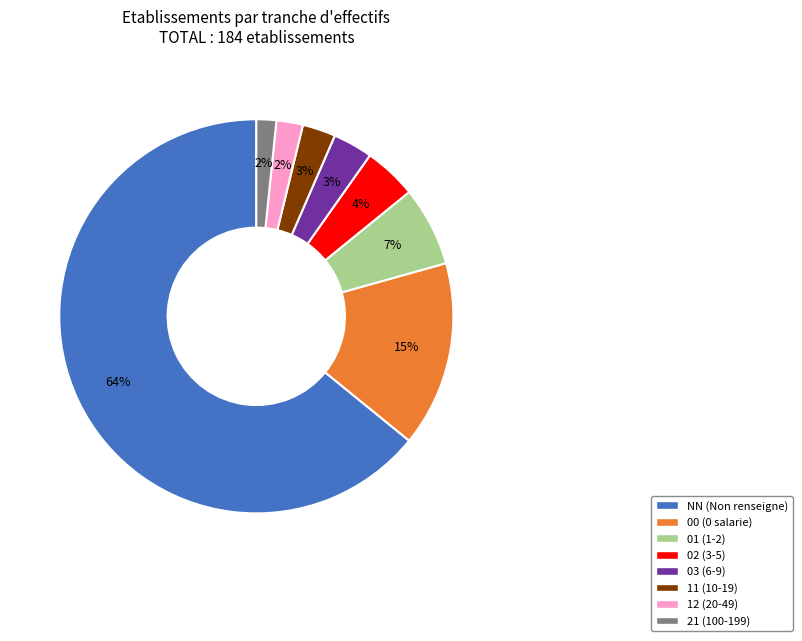

Is there any slice that represents more than half of the pie?

Yes